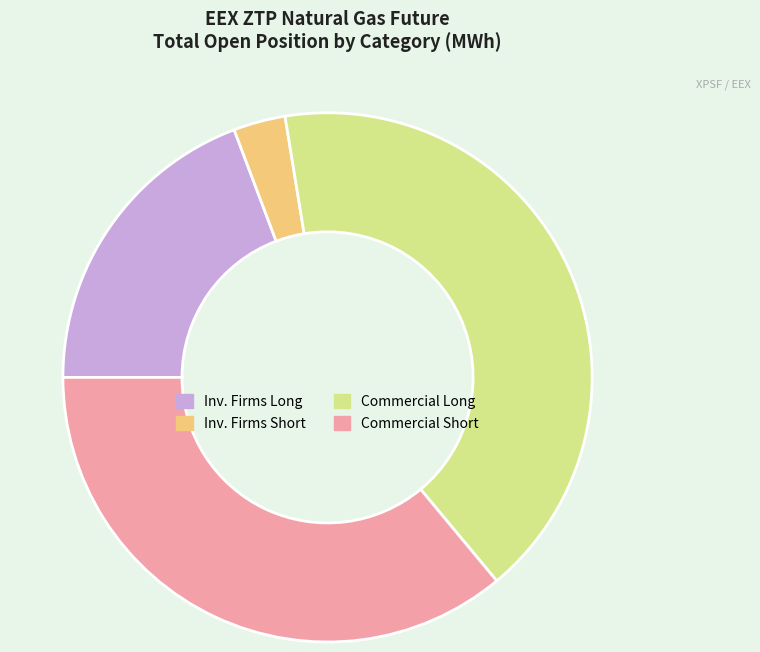

Combined, do Commercial Short and Commercial Long account for over 50%?

Yes